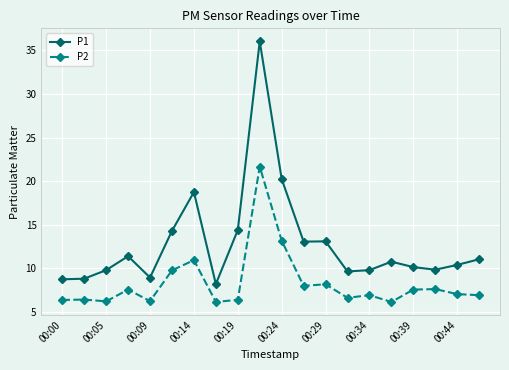

What are all the series names shown in the legend?

P1, P2